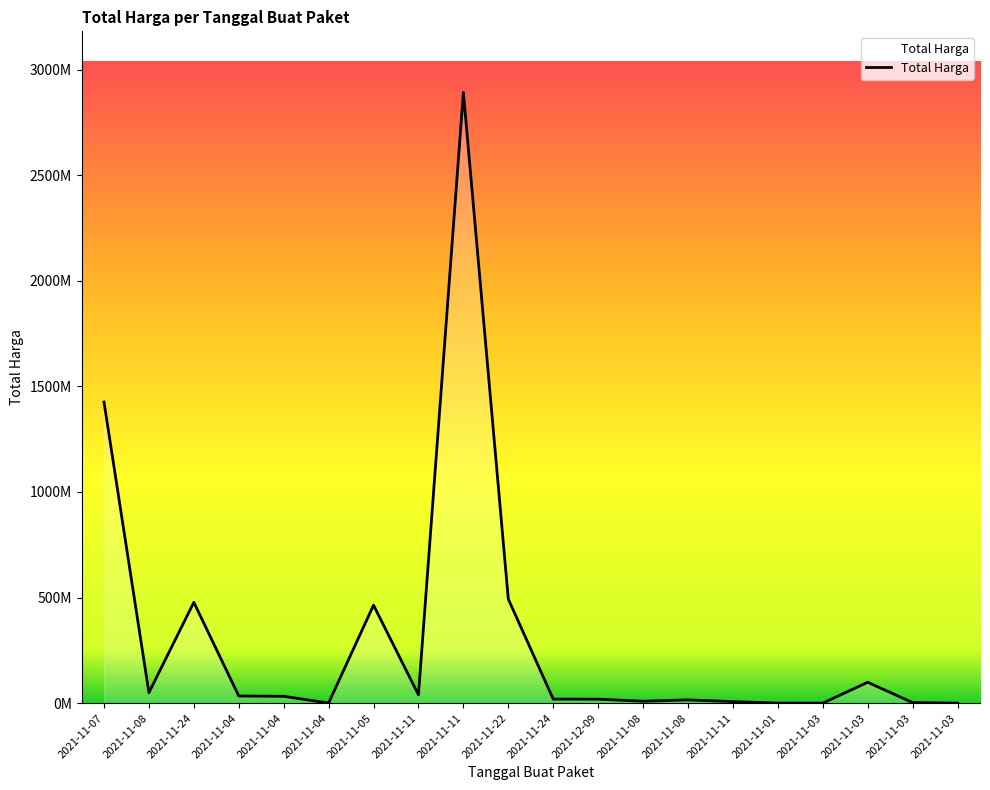

Does the chart have visible grid lines?

No